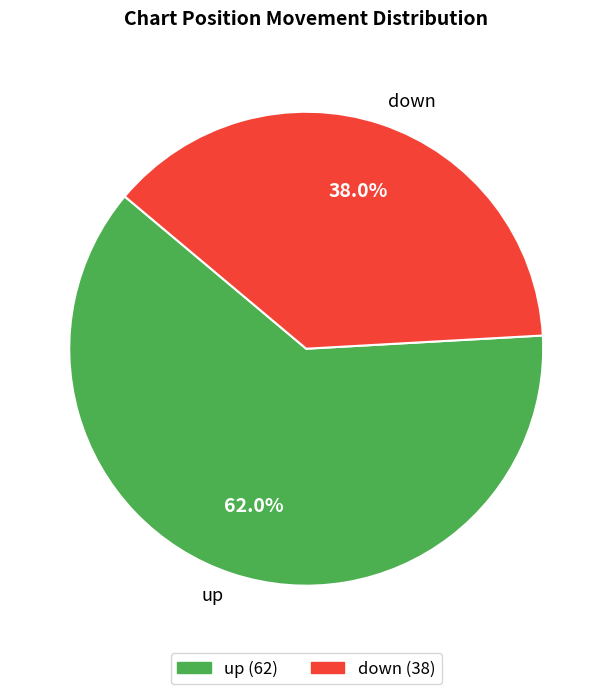

How many segments does this pie chart have?

2